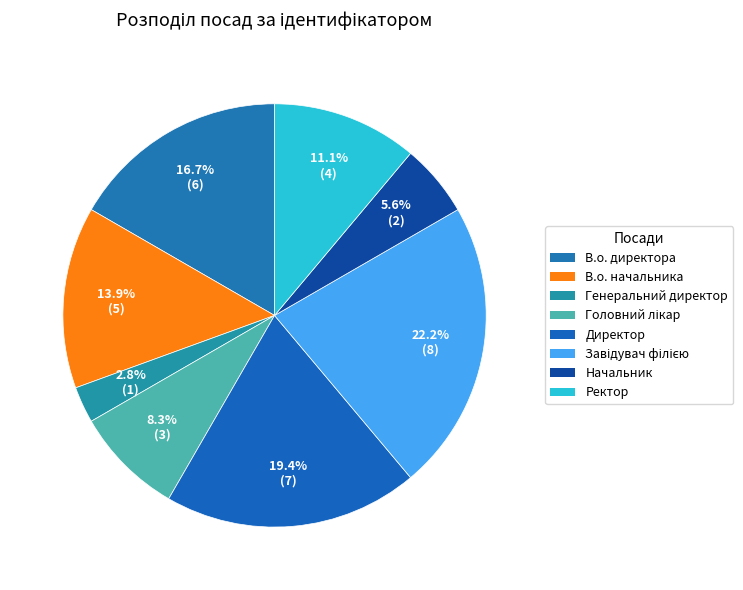

To the nearest percent, what percentage of the pie is Директор?

19%